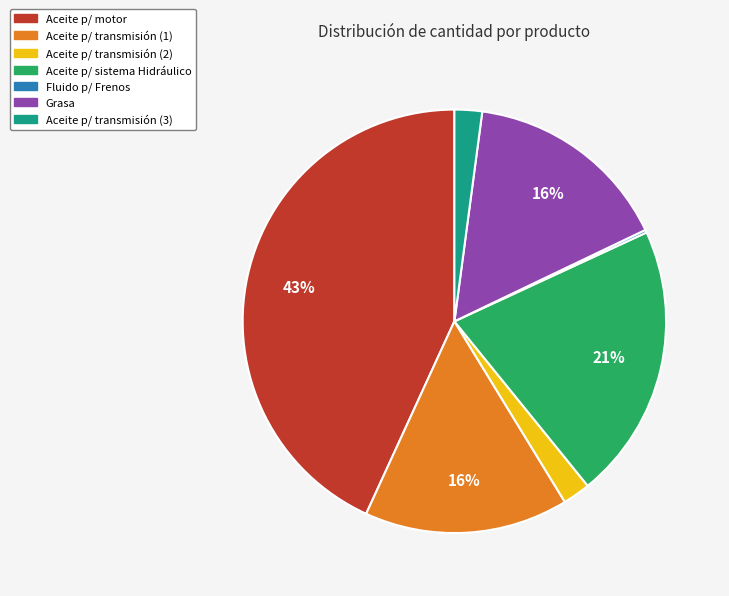

To the nearest percent, what is the difference between the Aceite p/ sistema Hidráulico and Aceite p/ motor slice percentages?

22%